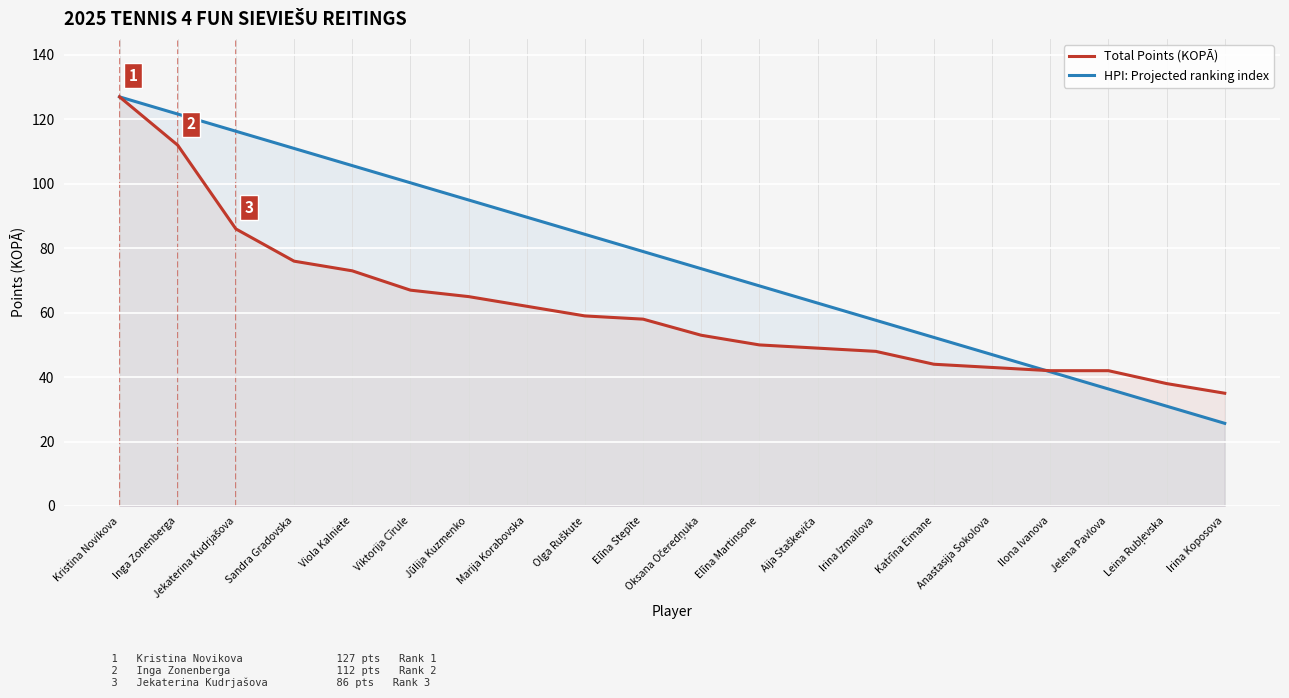

True or false: Total Points (KOPĀ) has a value of 127.0 at Kristina Novikova.

True